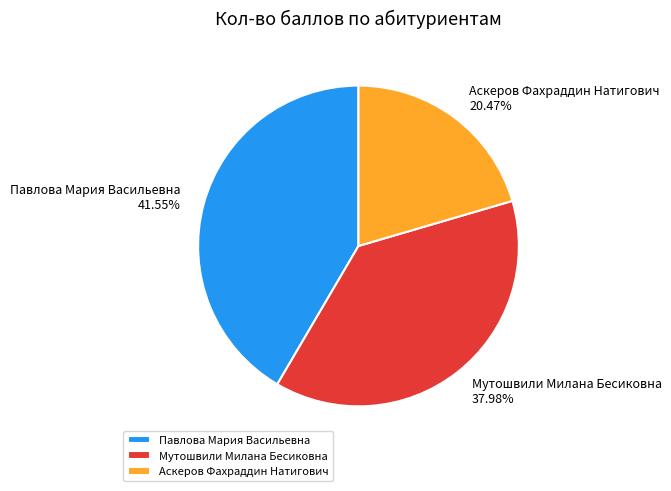

How many slices are in this pie chart?

3